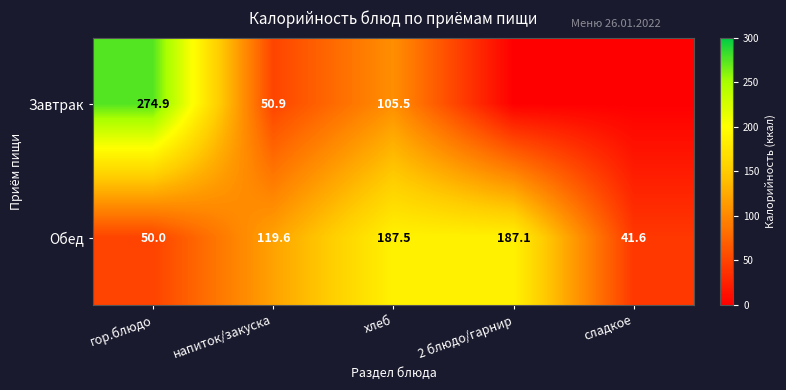

True or false: Обед has a value of 187.5 at хлеб.

True